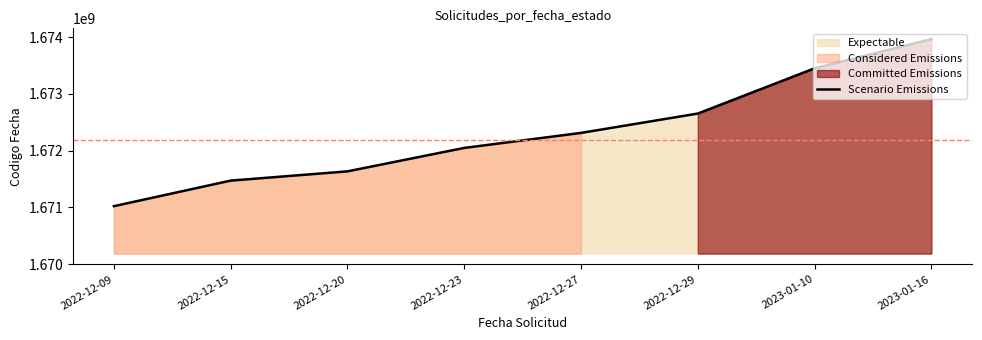

Where is the data nearest to the value 1672491930?

2022-12-29